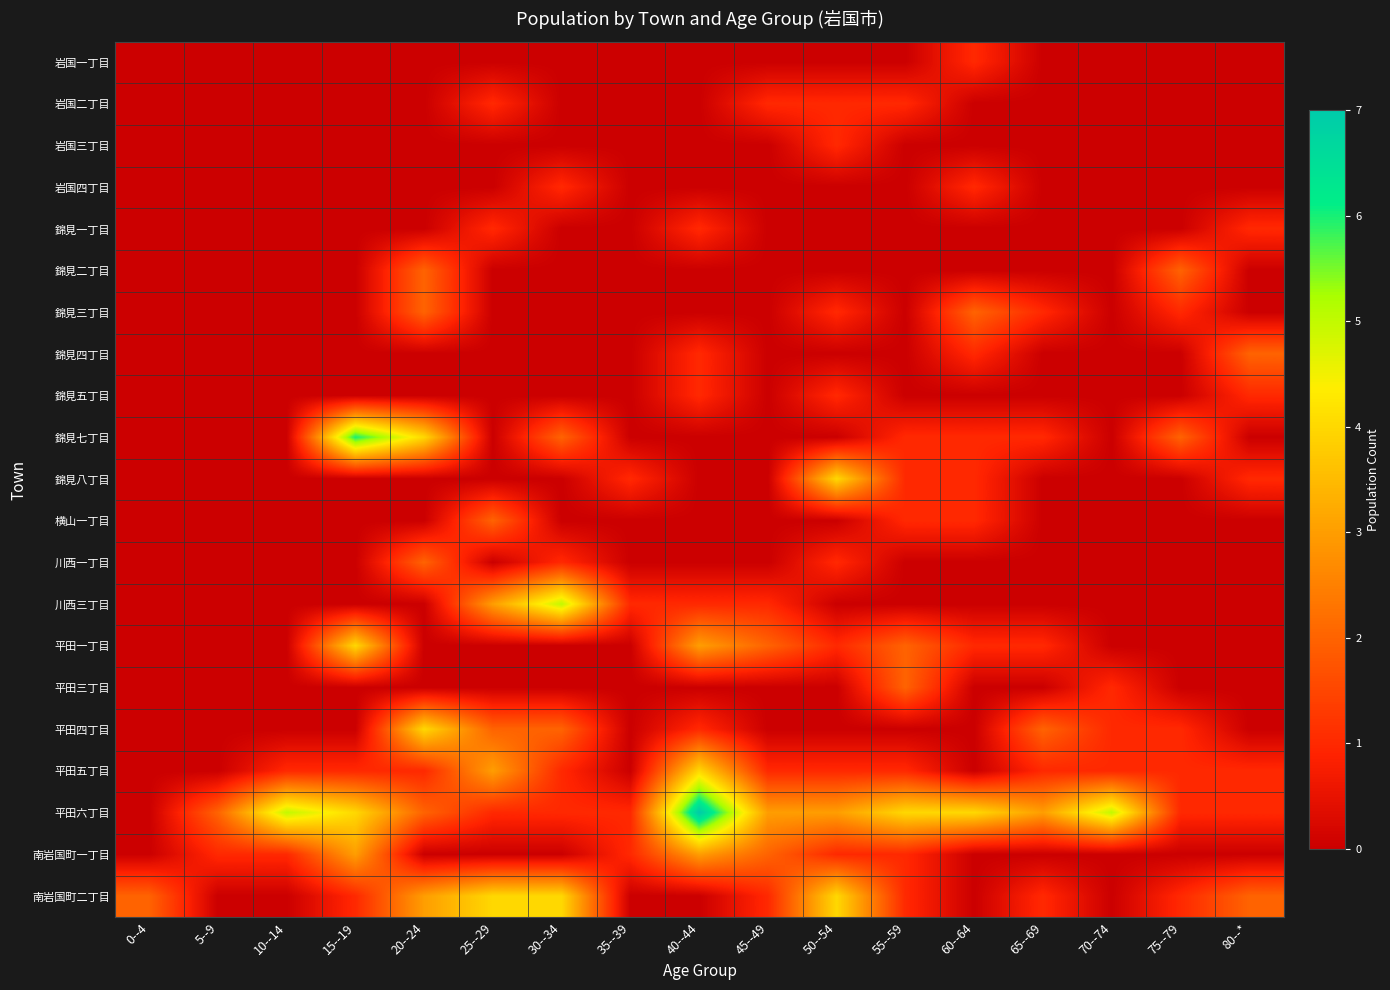

Between 70--74 and 5--9, which is larger?

70--74